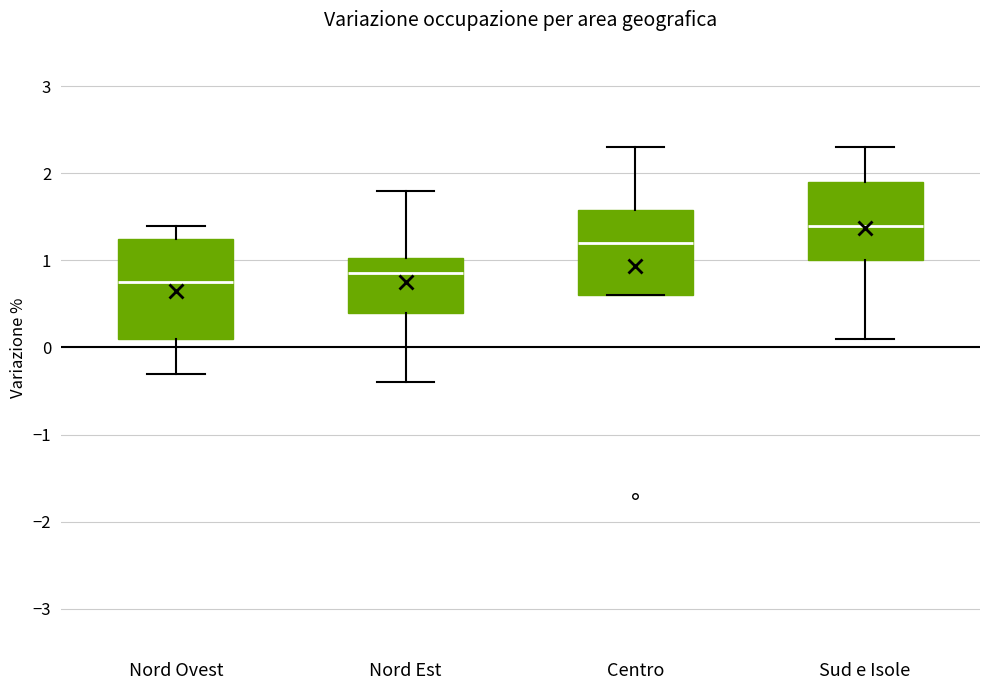

Comparing the boxes themselves (not the whiskers), which one is the tallest?

Nord Ovest